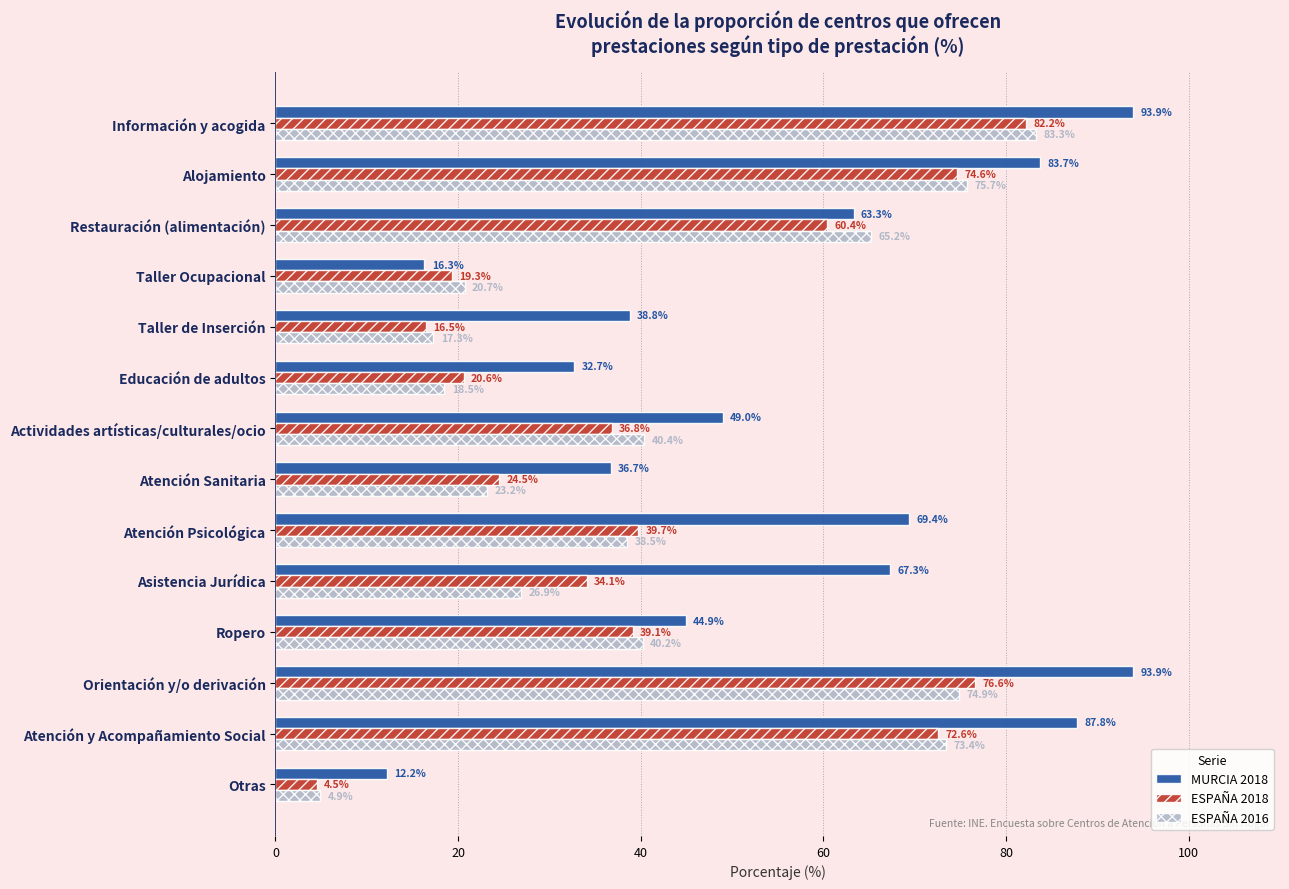

What is the difference between the highest and lowest values at Atención y Acompañamiento Social?

15.2